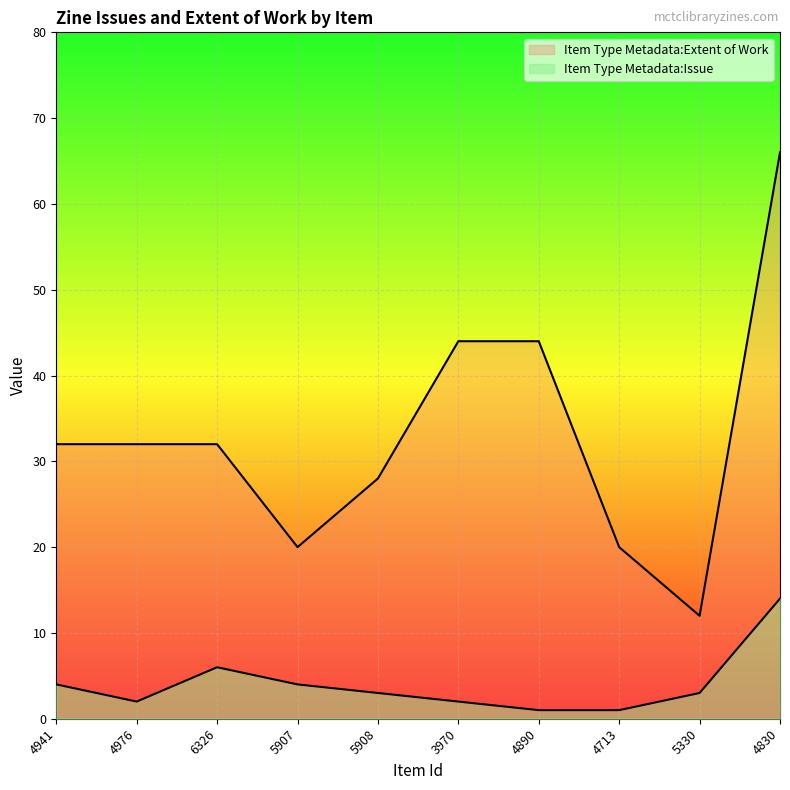

What is the minimum value for Item Type Metadata:Extent of Work?

12